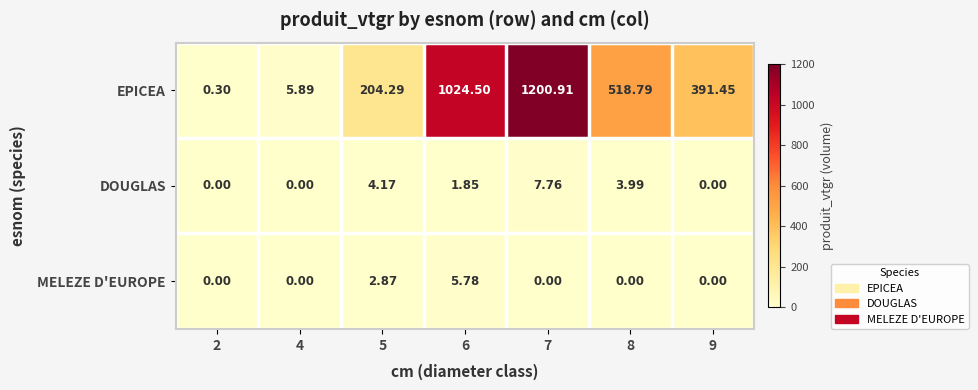

Rank the series by their maximum value, from lowest to highest.

MELEZE D'EUROPE, DOUGLAS, EPICEA